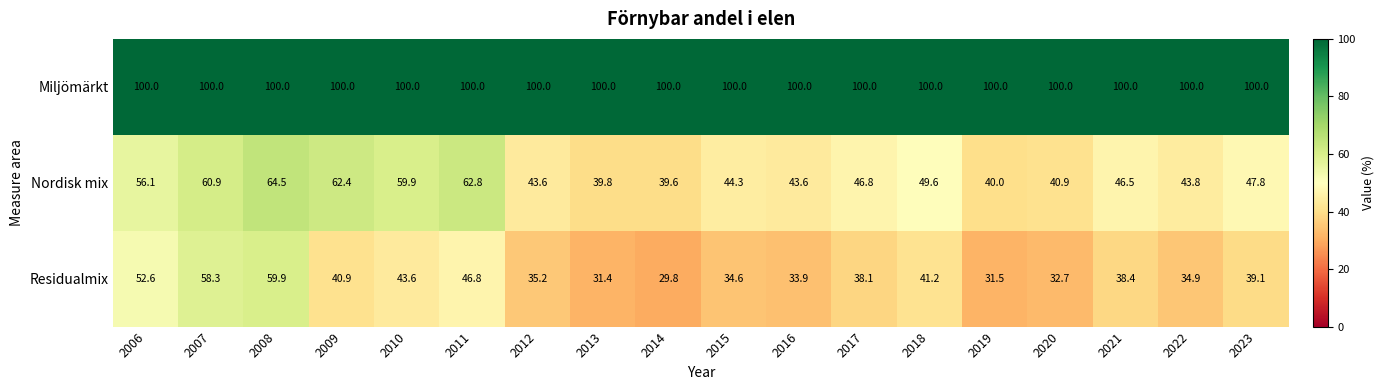

At which label does Residualmix first exceed 38?

2006